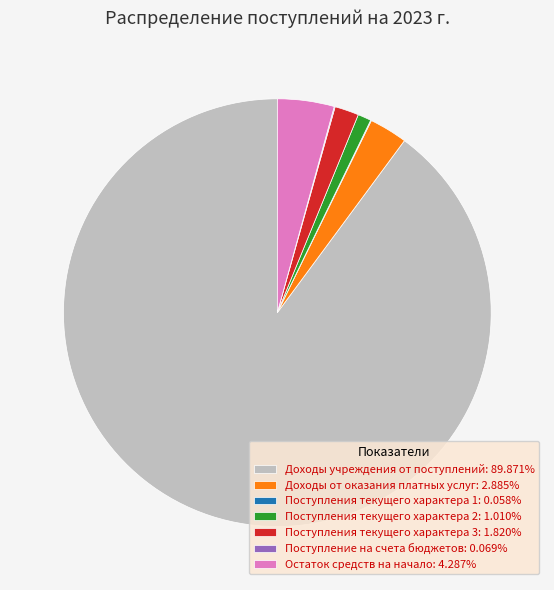

Approximately how many times larger is the value at Доходы учреждения от поступлений: 89.871% compared to Остаток средств на начало: 4.287%?

21.0